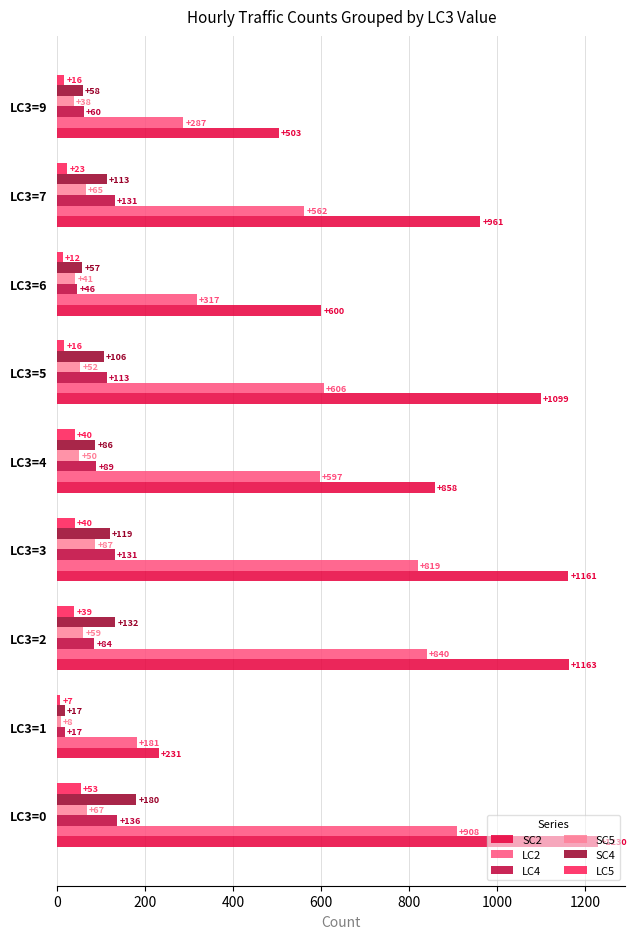

What is the average value of the LC5 series?

27